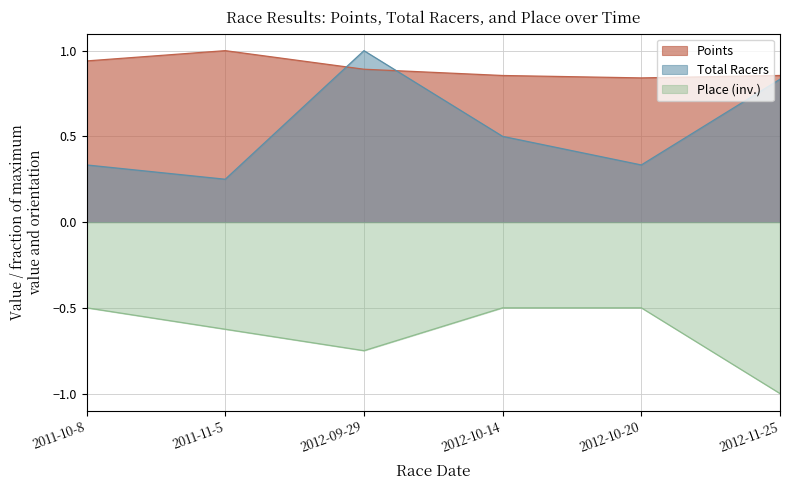

True or false: Points has more than 1 interior local peaks.

False